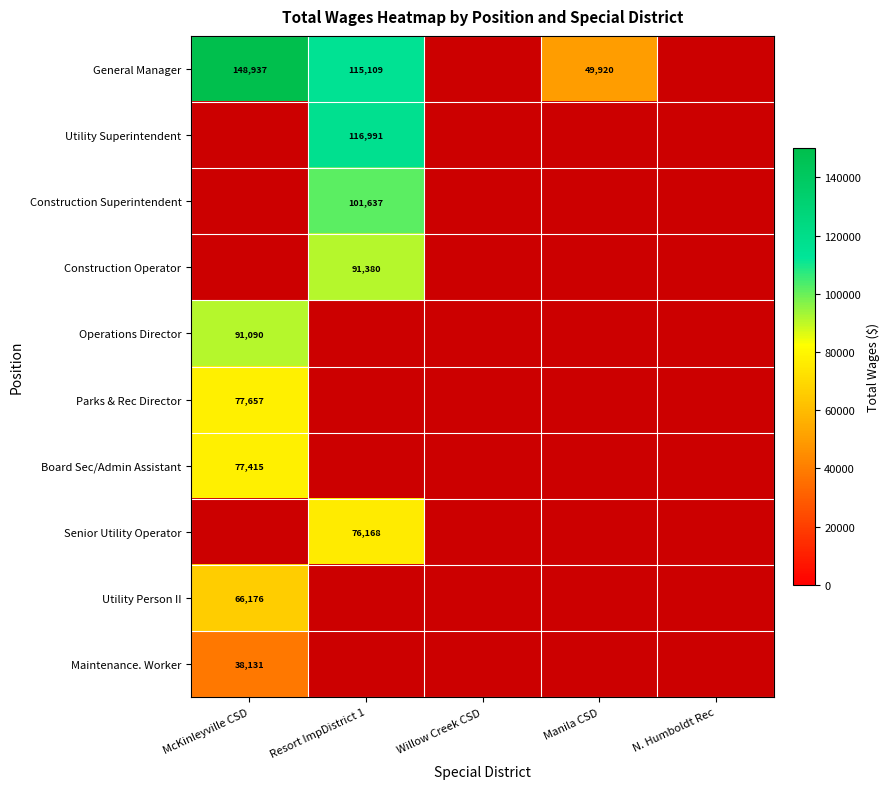

At how many categories does at least one series exceed 40404?

3